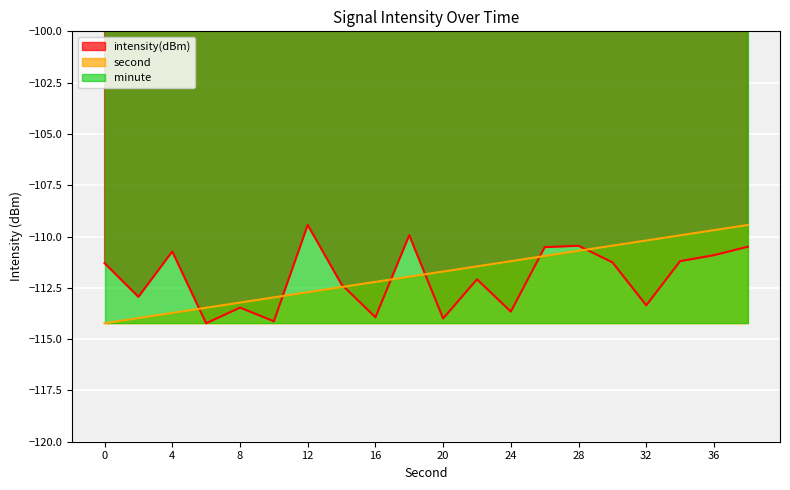

What is the lowest value of the second series?

-114.2